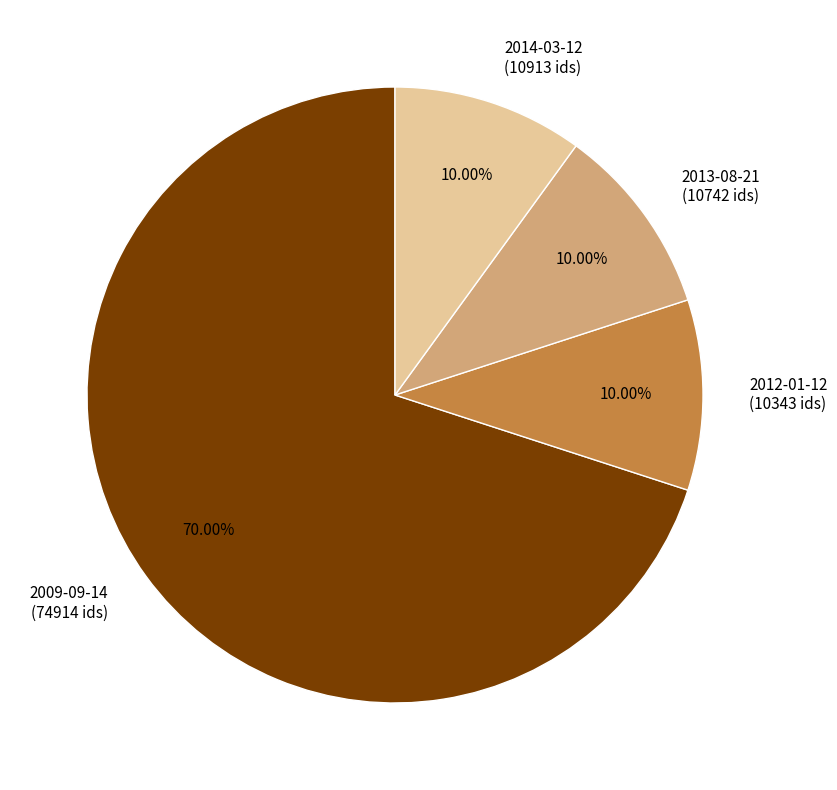

Combined, do 2013-08-21 (10742 ids) and 2014-03-12 (10913 ids) account for over 50%?

No